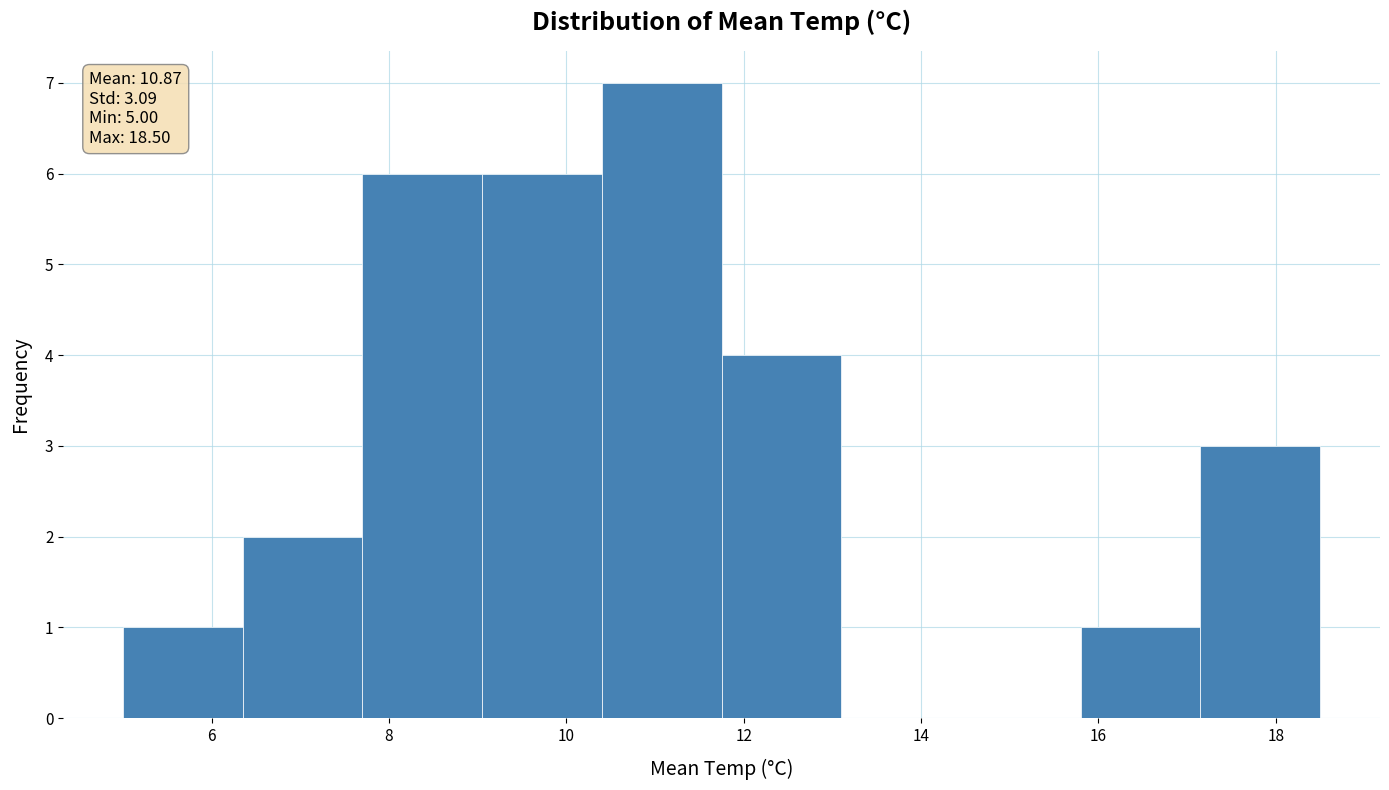

Which range on the x-axis has the tallest bar?

10.40 to 11.75